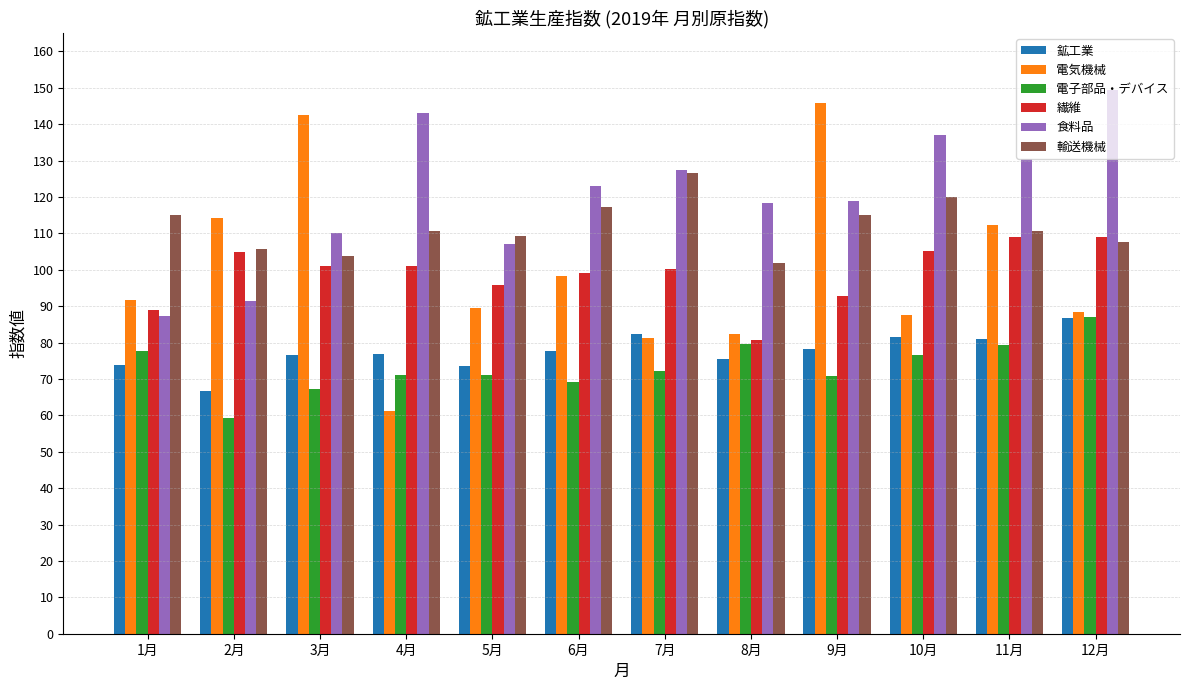

What position from the right is 4月?

9